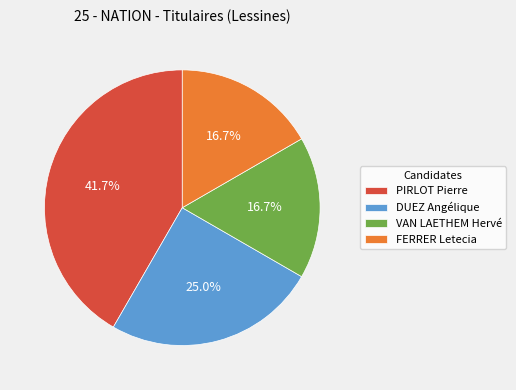

Do FERRER Letecia and DUEZ Angélique together represent more than half of the pie?

No